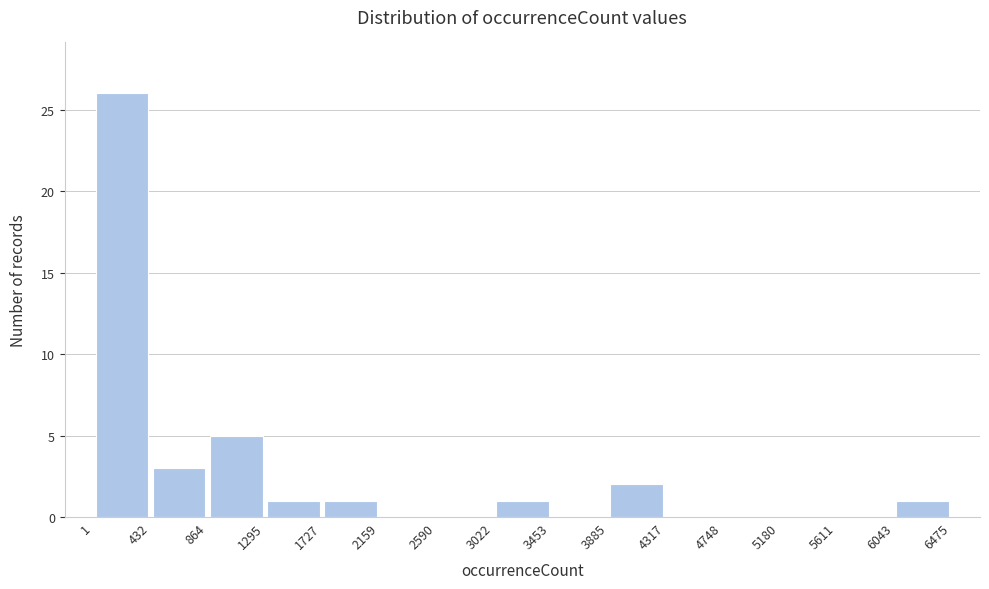

Reading left to right, transcribe this chart: for each bar, give the range it covers on the x-axis and its height. The values are not printed on the chart, so give them approximately, as read against the axis.

1 to 432: 26
432 to 864: 3
864 to 1295: 5
1295 to 1727: 1
1727 to 2159: 1
2159 to 2590: 0
2590 to 3022: 0
3022 to 3453: 1
3453 to 3885: 0
3885 to 4317: 2
4317 to 4748: 0
4748 to 5180: 0
5180 to 5611: 0
5611 to 6043: 0
6043 to 6475: 1